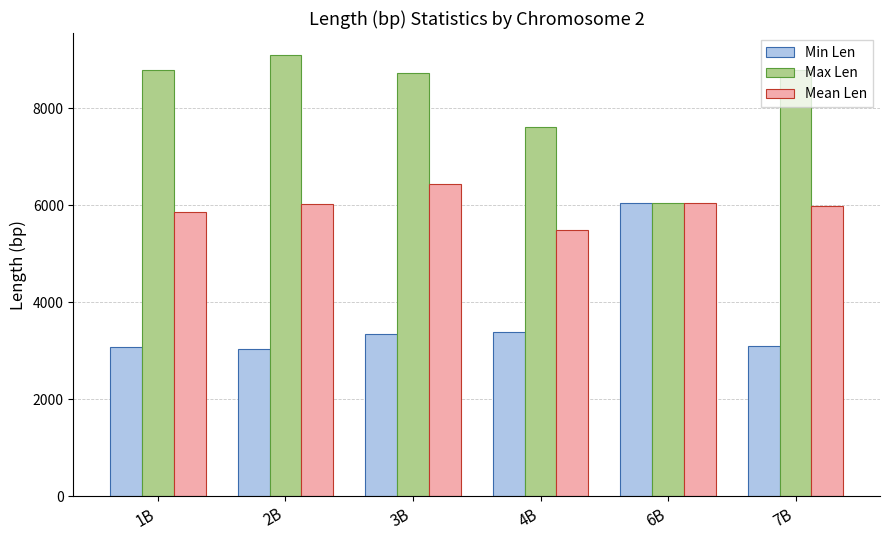

At 2B, list the series in order from smallest to largest.

Min Len, Mean Len, Max Len